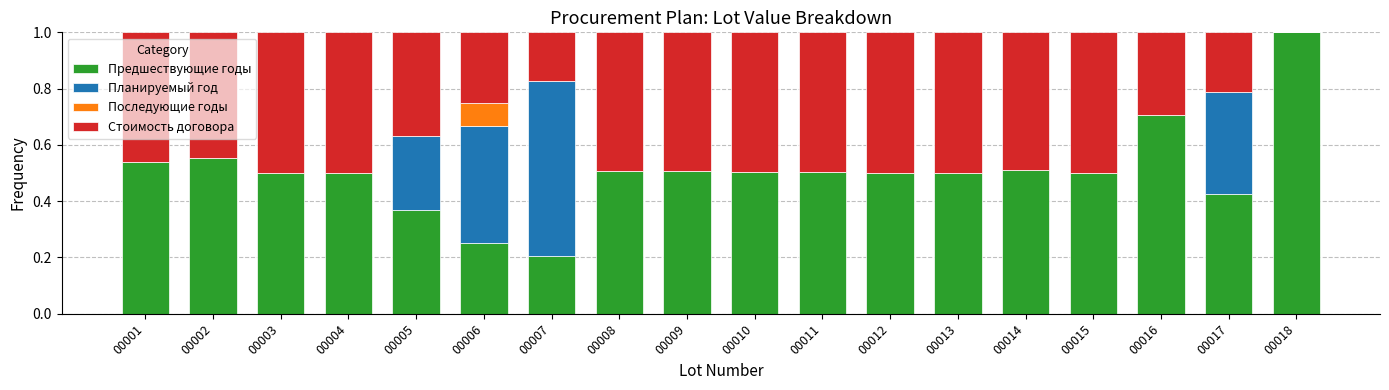

What is the total value across all series at 00002?

1.0